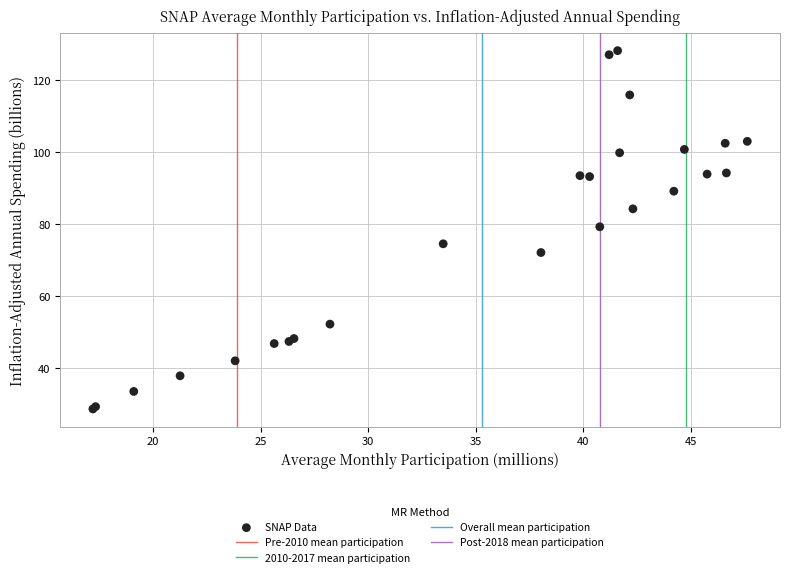

What Y value in the scatter plot is closest to 78?

79.2